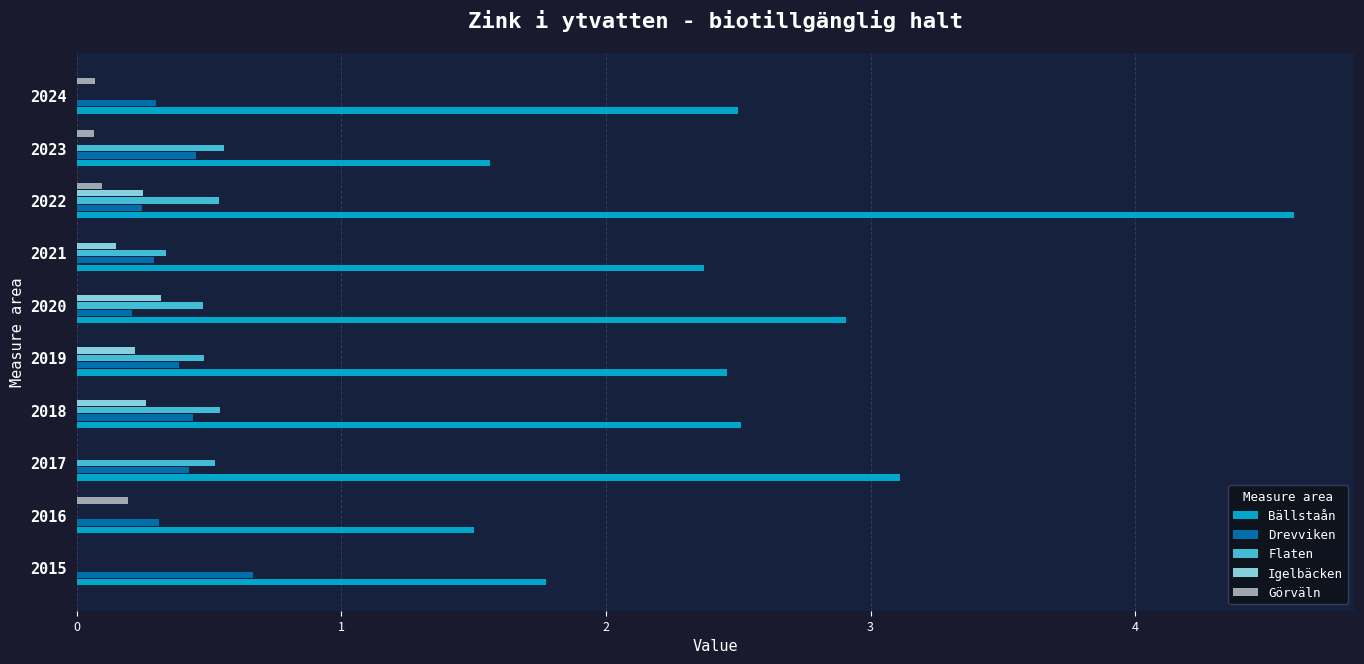

Which series has the largest range (max minus min)?

Bällstaån